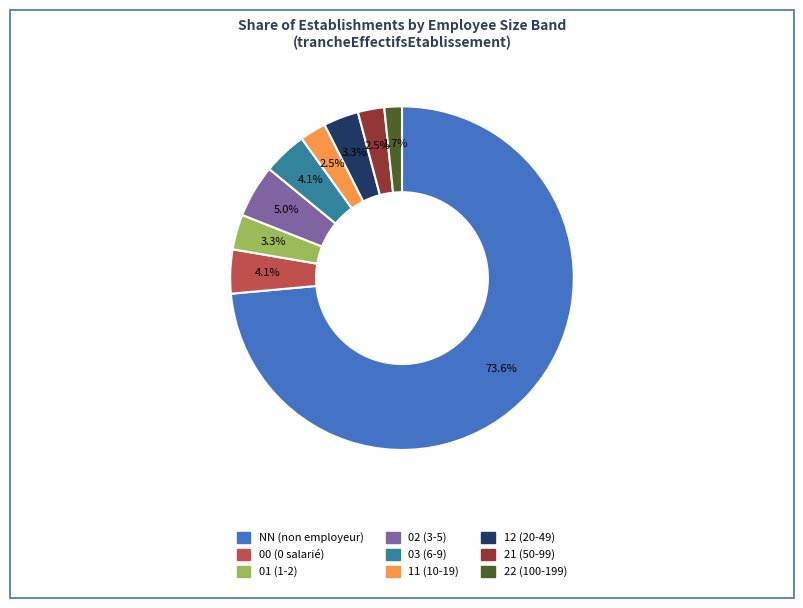

Is NN the majority of the pie?

Yes